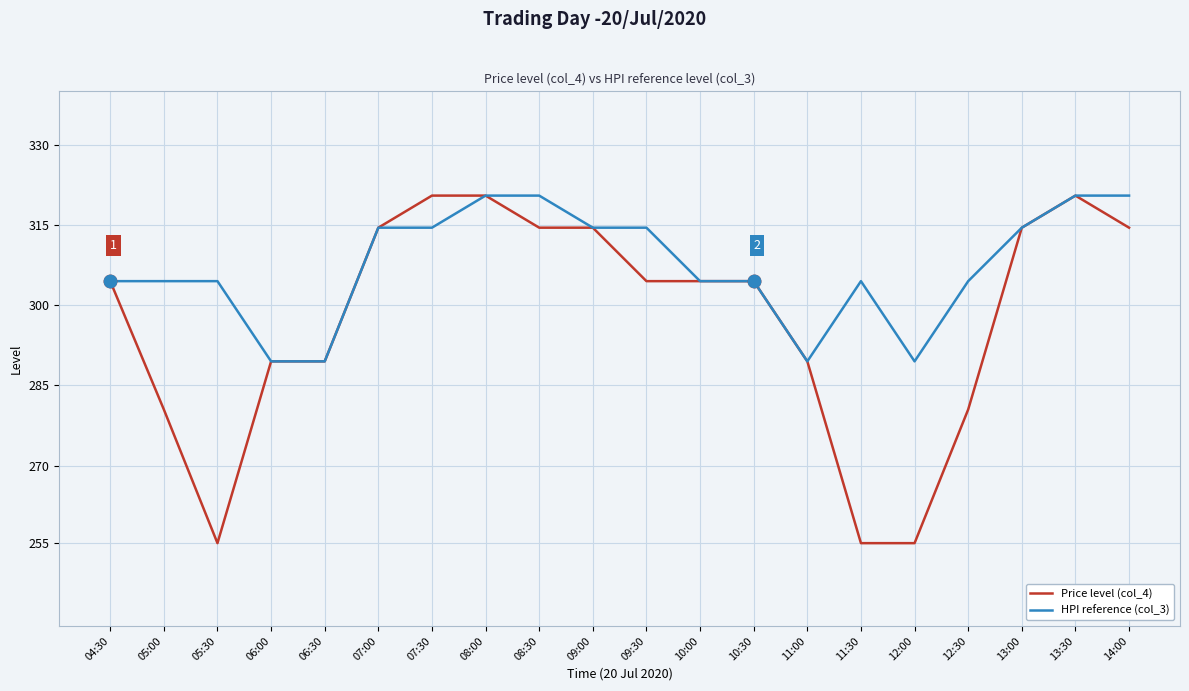

Which series has the largest total across all categories?

HPI reference (col_3)